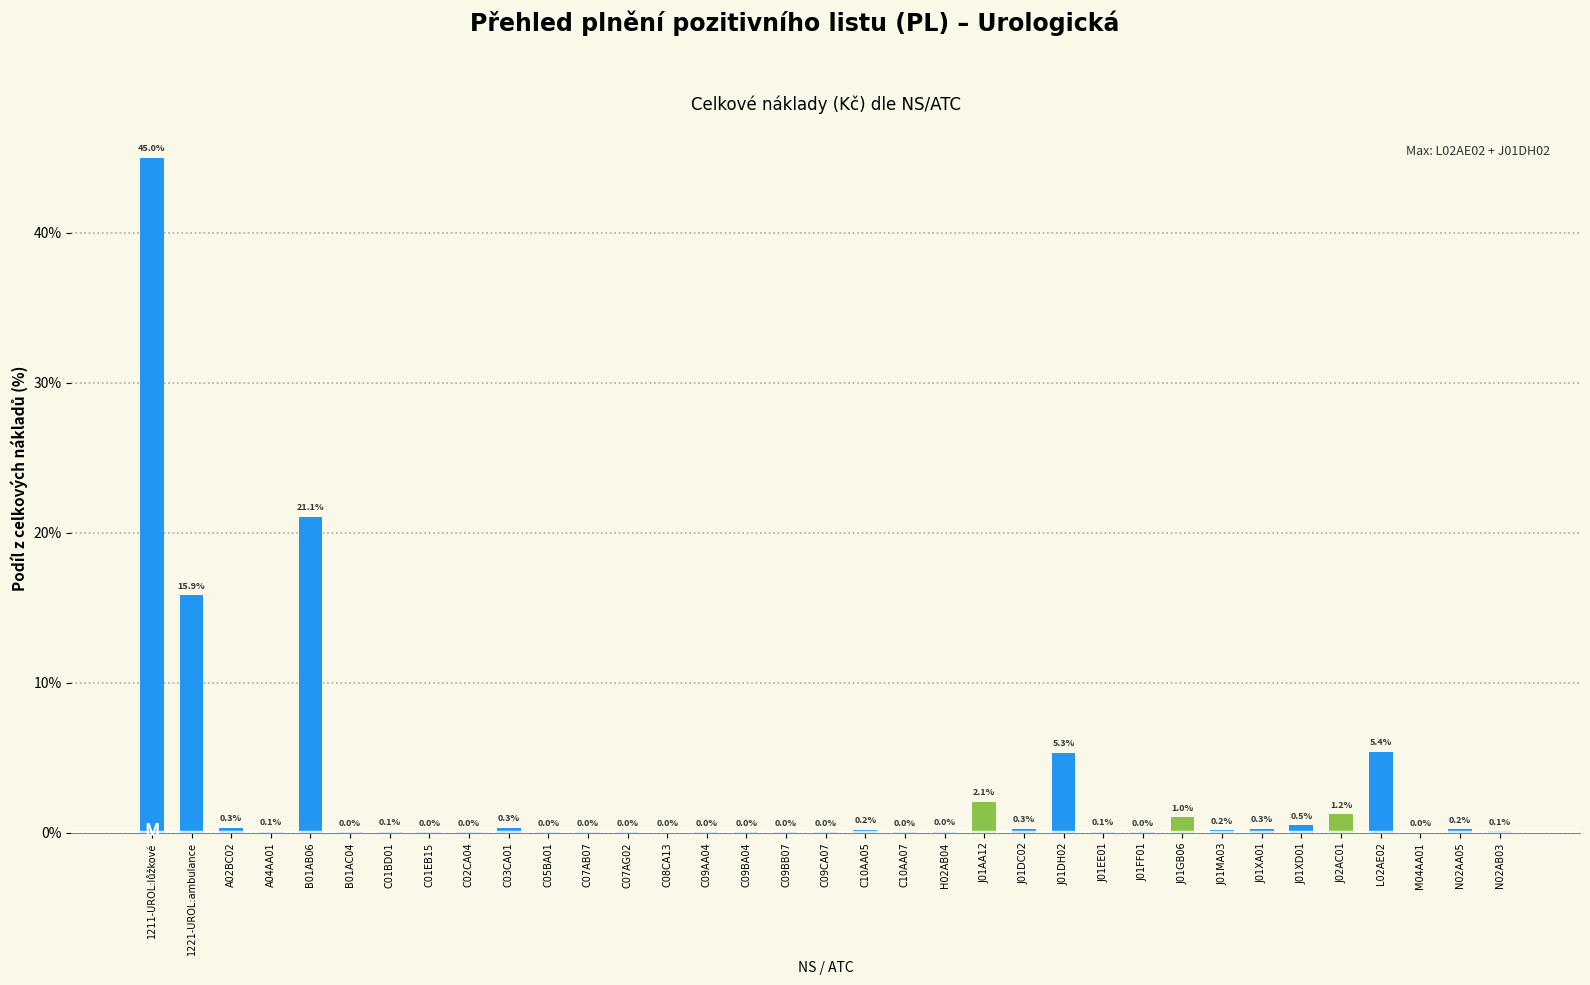

What is the greatest value displayed?

45.0